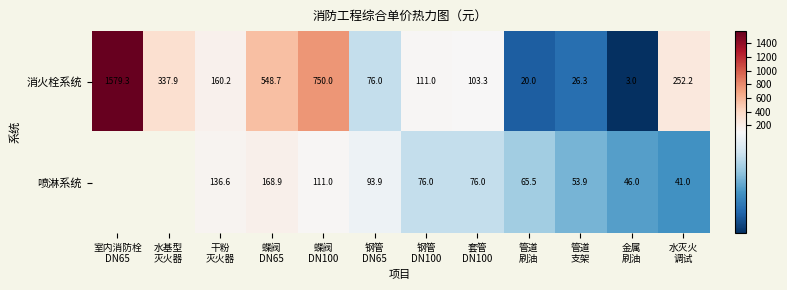

How many series are shown in this chart?

2